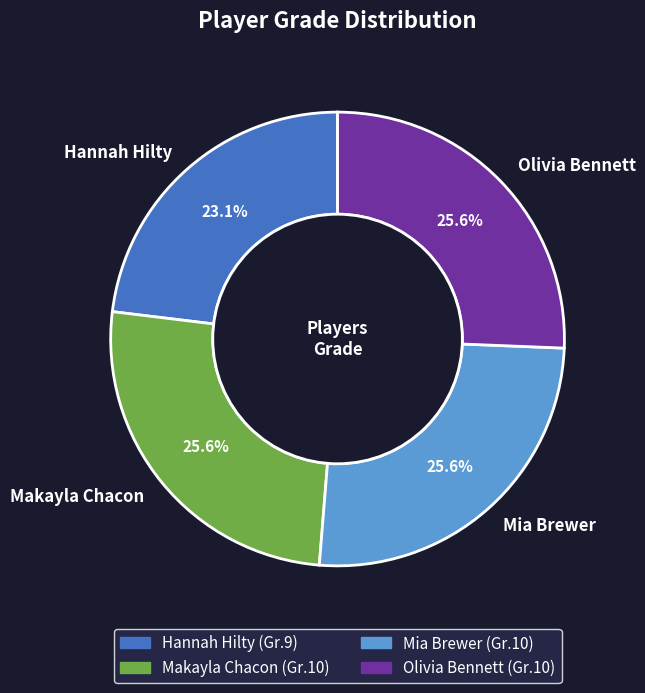

How many segments does this pie chart have?

4